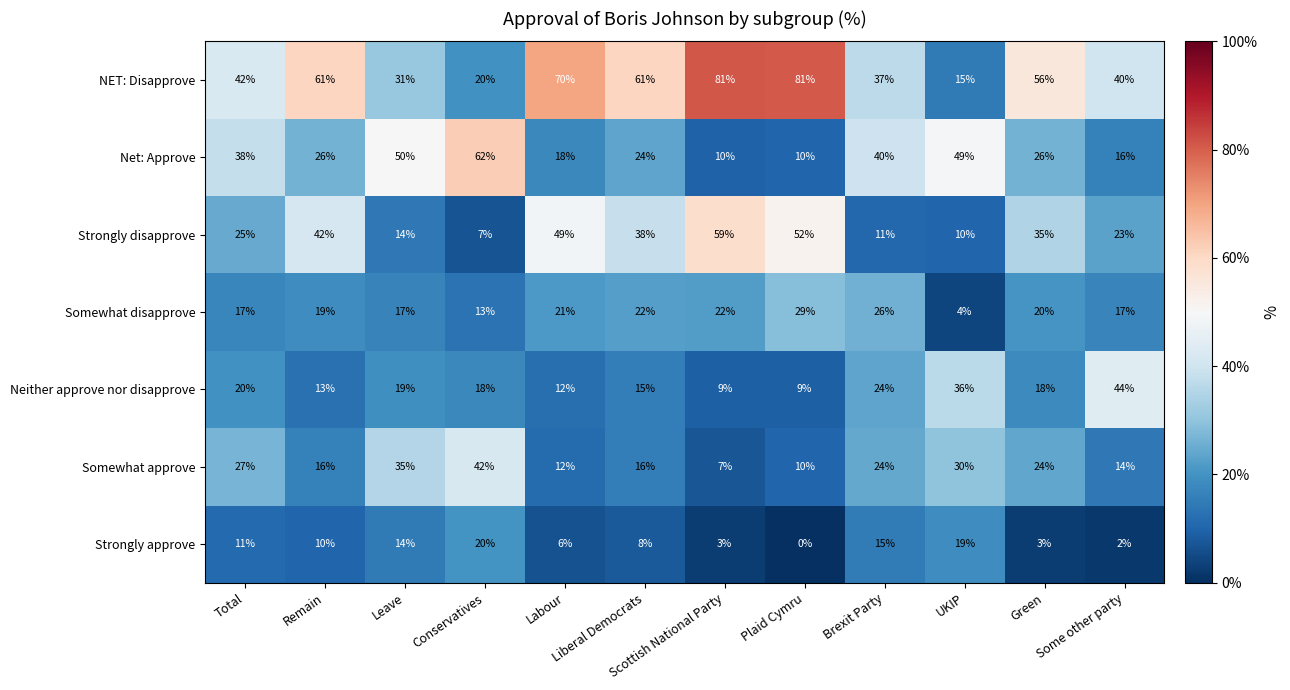

Which series changed the most between UKIP and Green?

NET: Disapprove